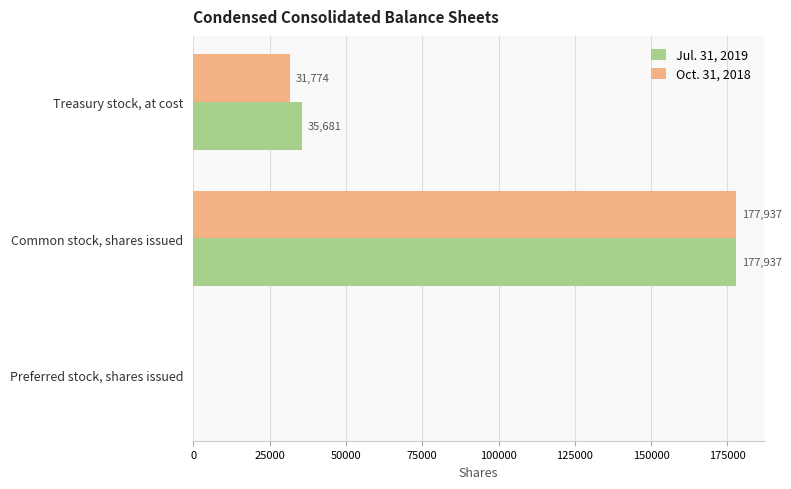

What are all the series names shown in the legend?

Jul. 31, 2019, Oct. 31, 2018